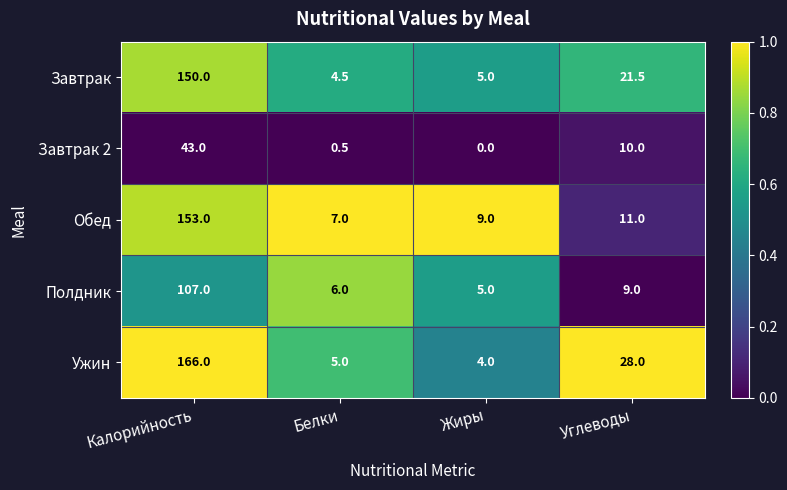

List the series in order of their peak value, highest first.

Ужин, Обед, Завтрак, Полдник, Завтрак 2